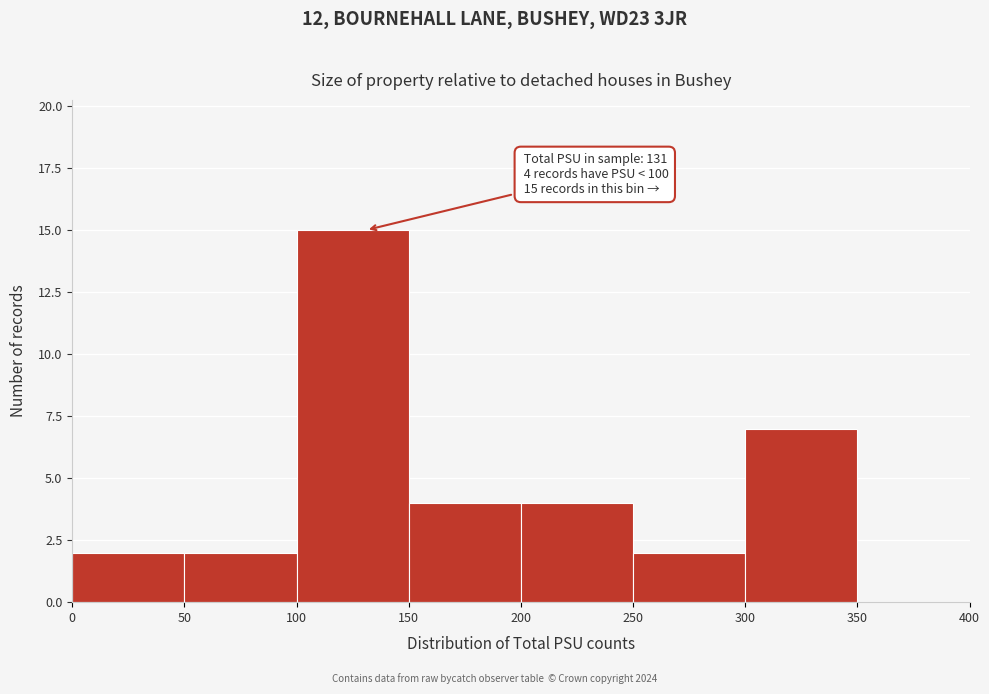

Which range on the x-axis has the tallest bar?

100 to 150